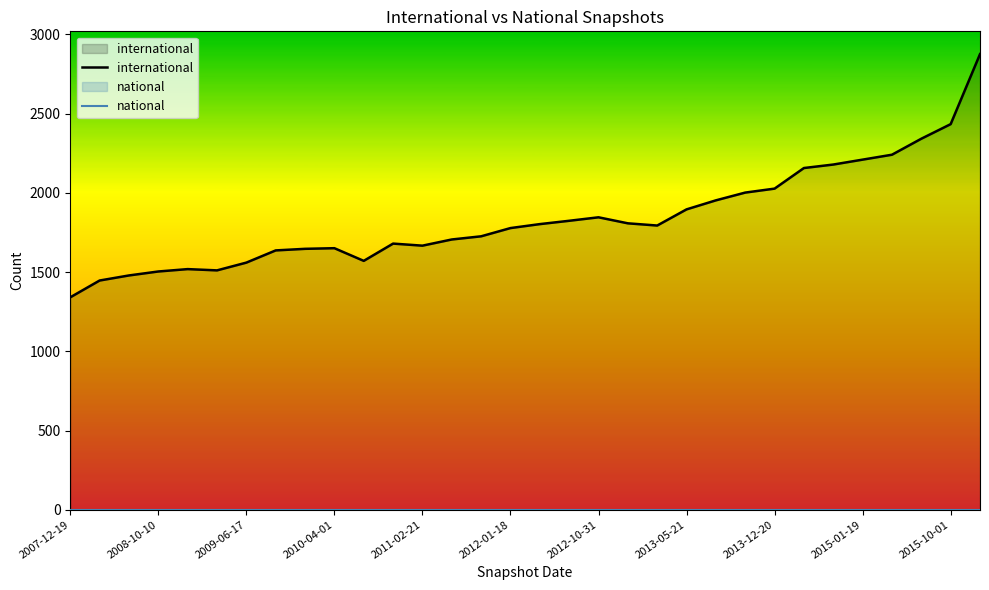

How many values in the international series are below 1794?

16